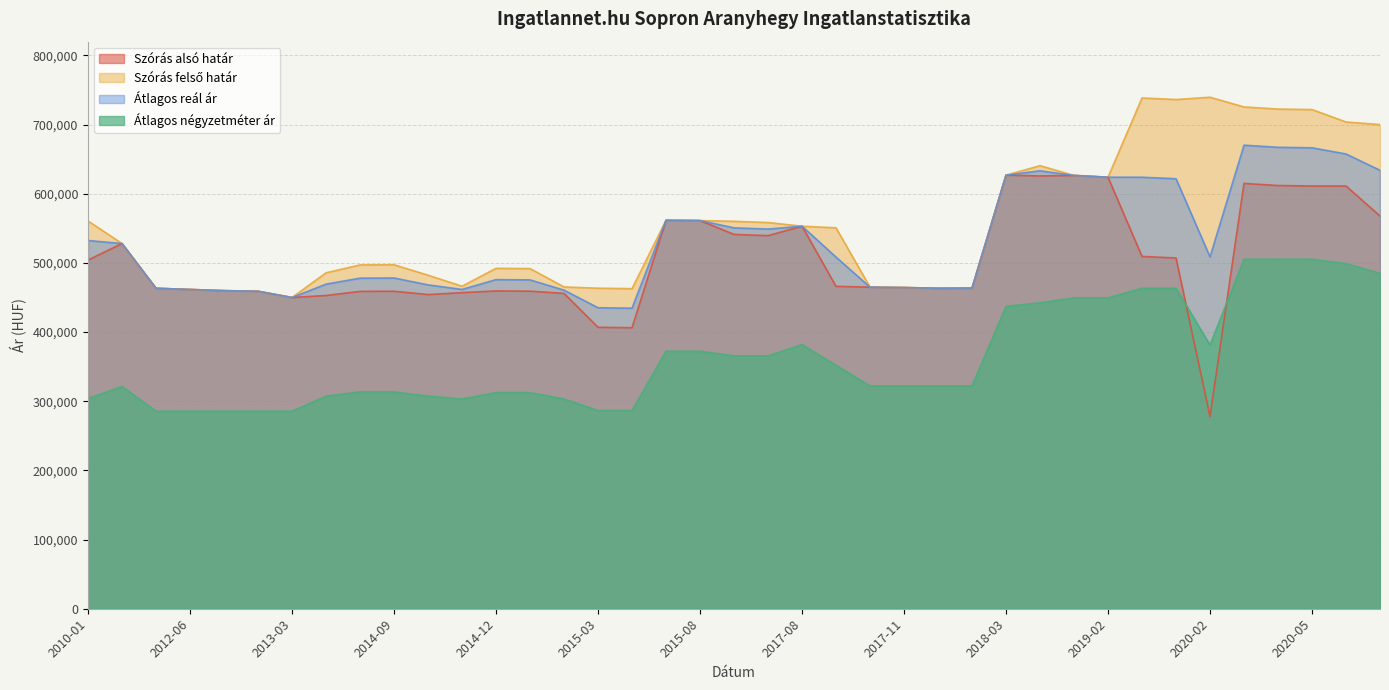

Is it true that Szórás alsó határ equals 464446 at 2017-11?

True